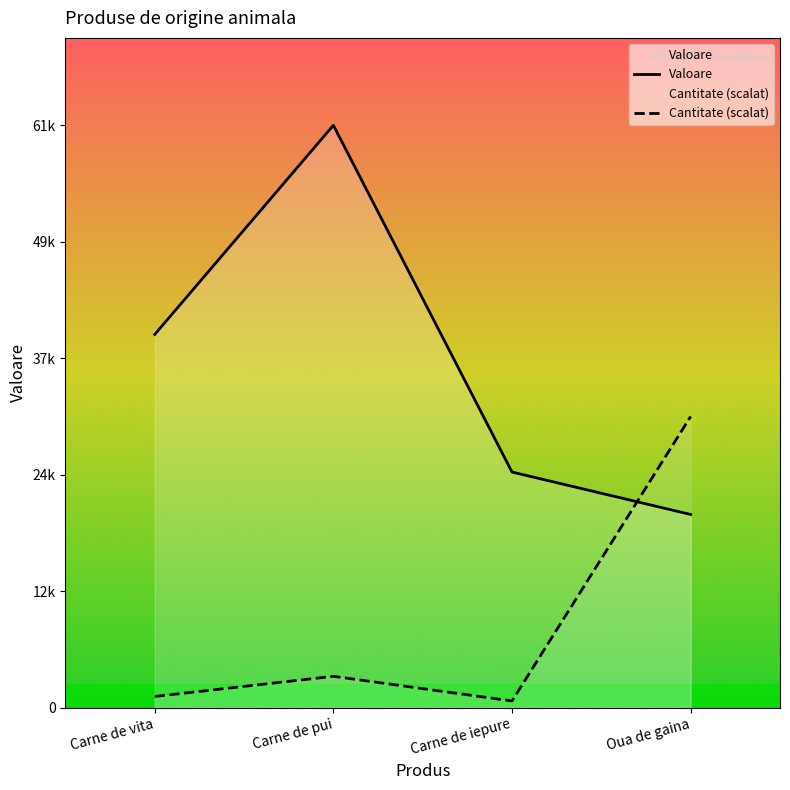

Reading left to right, list all the values displayed in this chart.

Valoare: 39600.0	61800.0	25000.0	20500.0
Cantitate (scalat): 1188.5	3327.7	713.1	30900.0